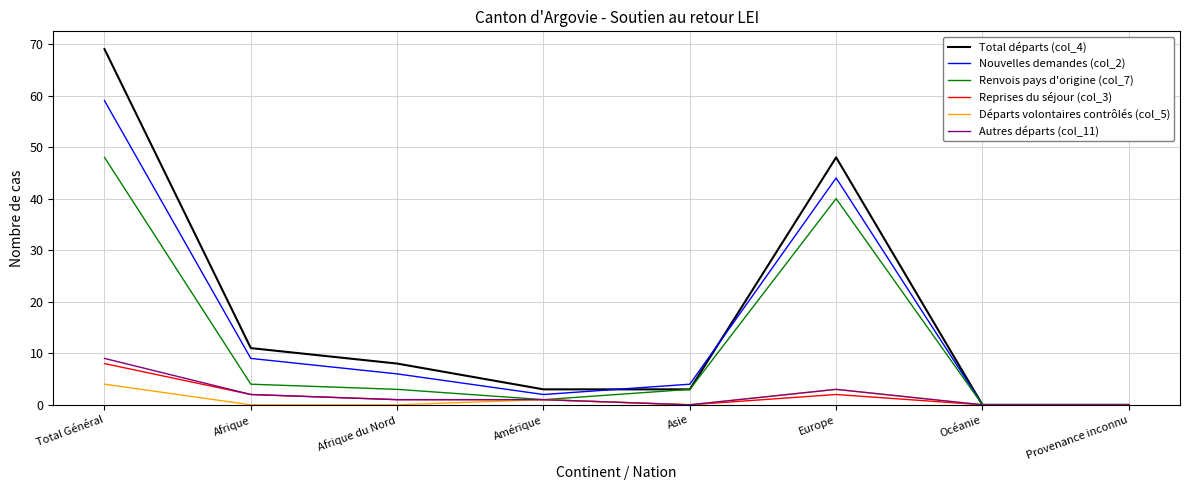

How many lines are shown in the chart?

6